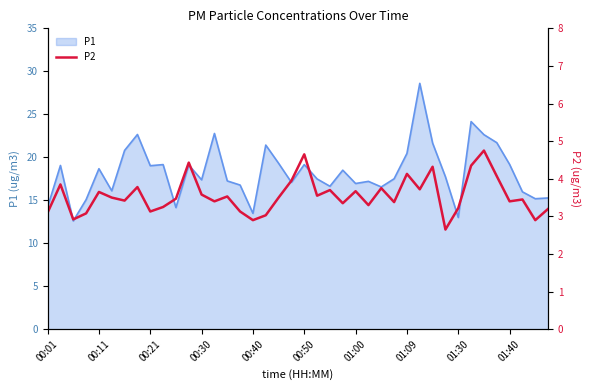

Is it true that P1 equals 31.0 at 01:40?

False